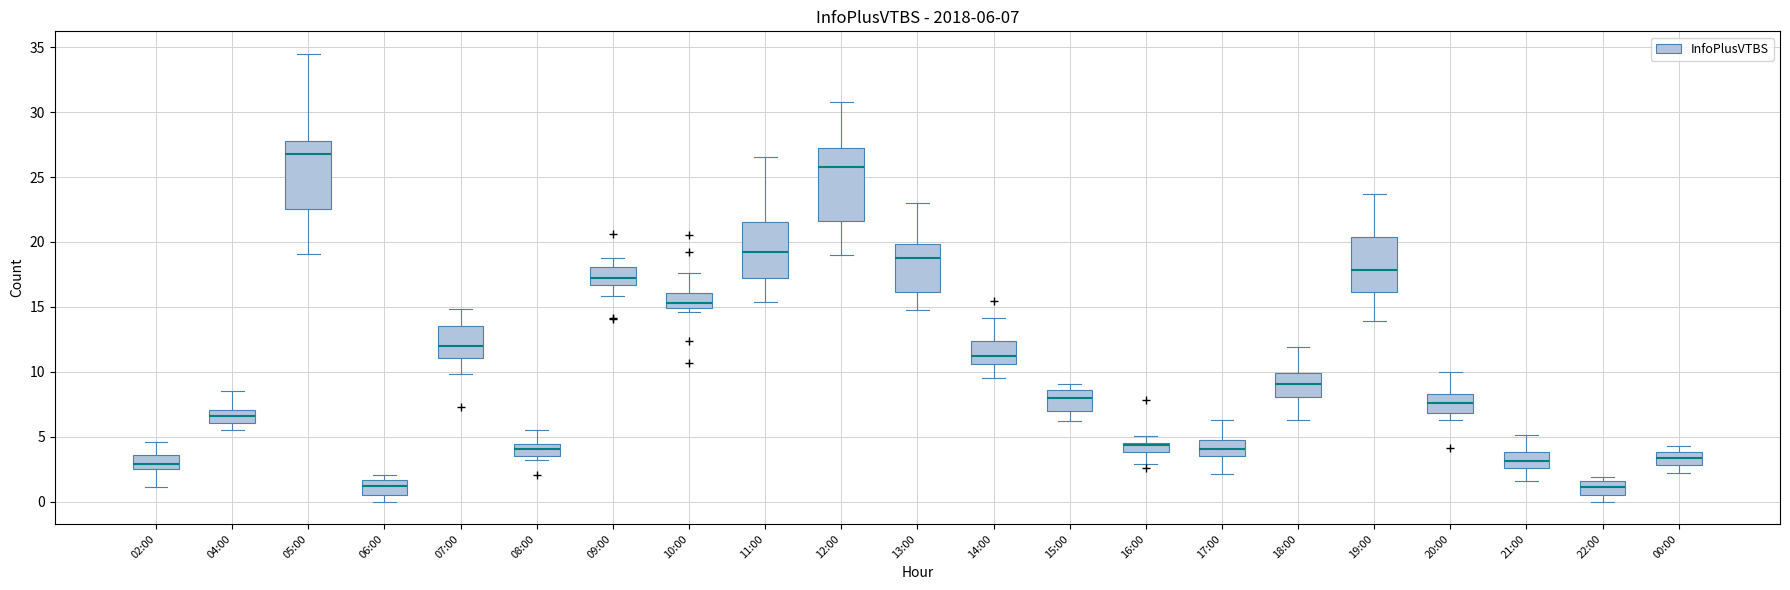

Which box's median line is the highest?

05:00